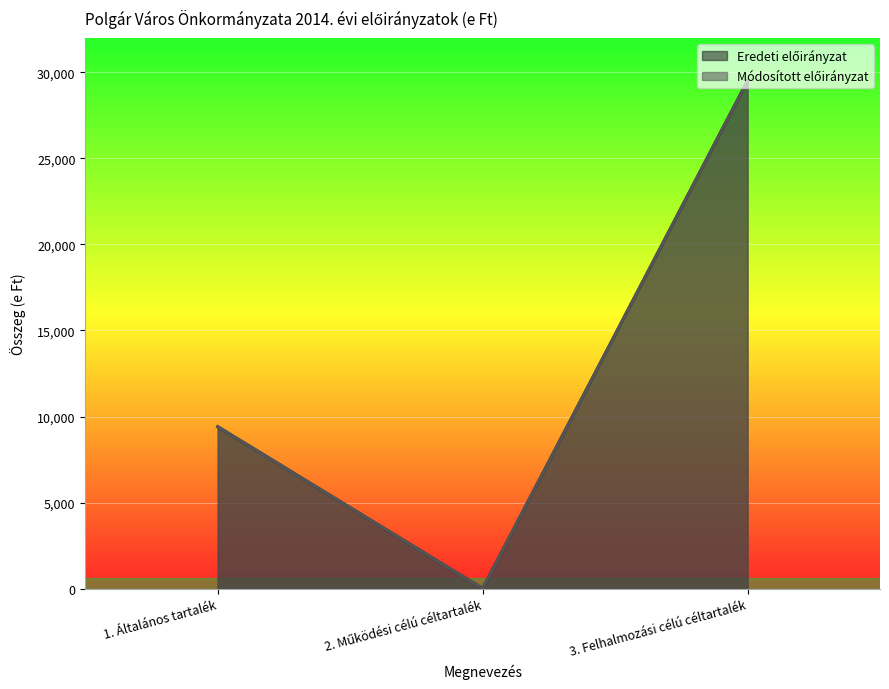

Which series has the largest total across all categories?

Eredeti előirányzat